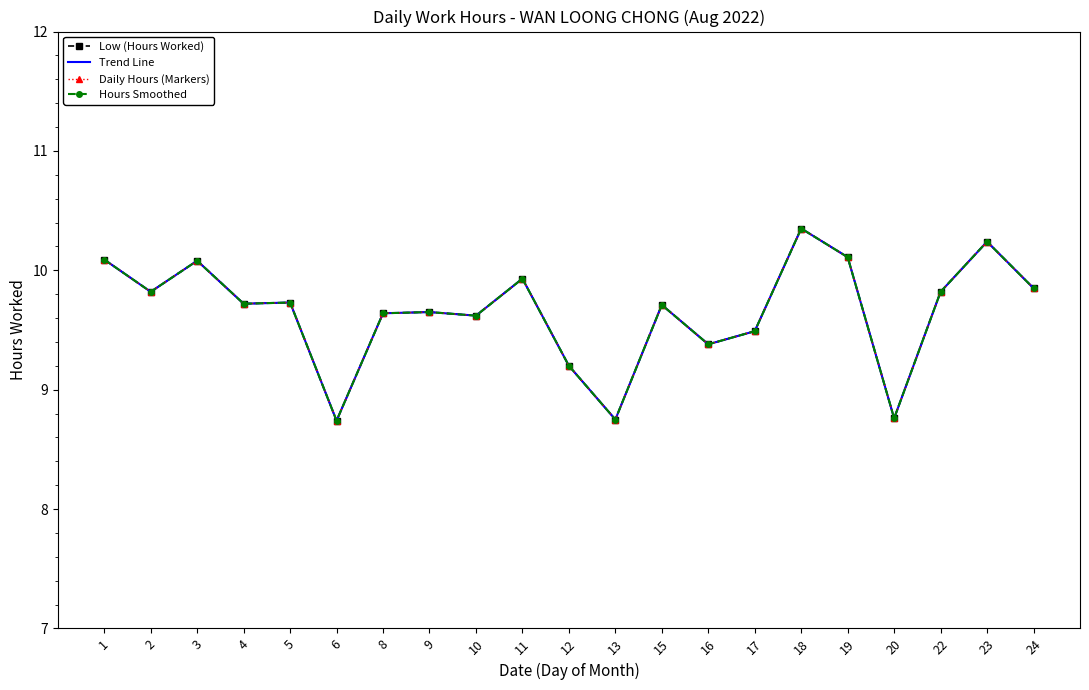

True or false: Low (Hours Worked) has a value of 5.5 at 13.

False